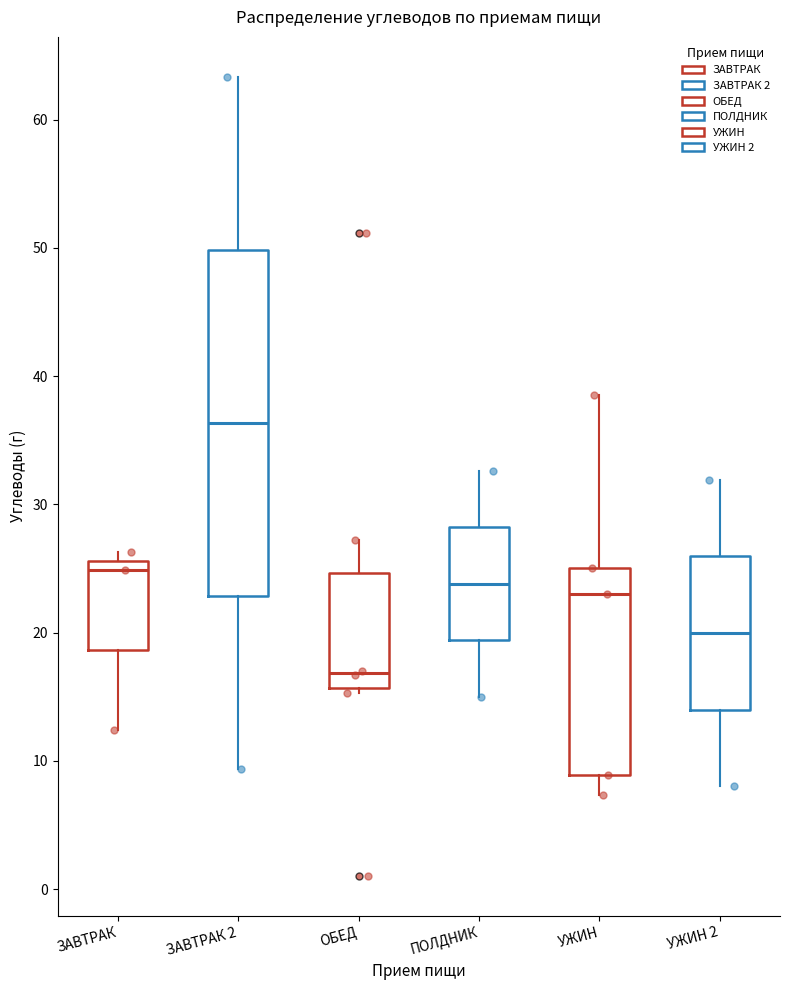

Where is the upper edge of the box for УЖИН on the y-axis? The values are not printed on the chart, so give them approximately, as read against the axis.

25